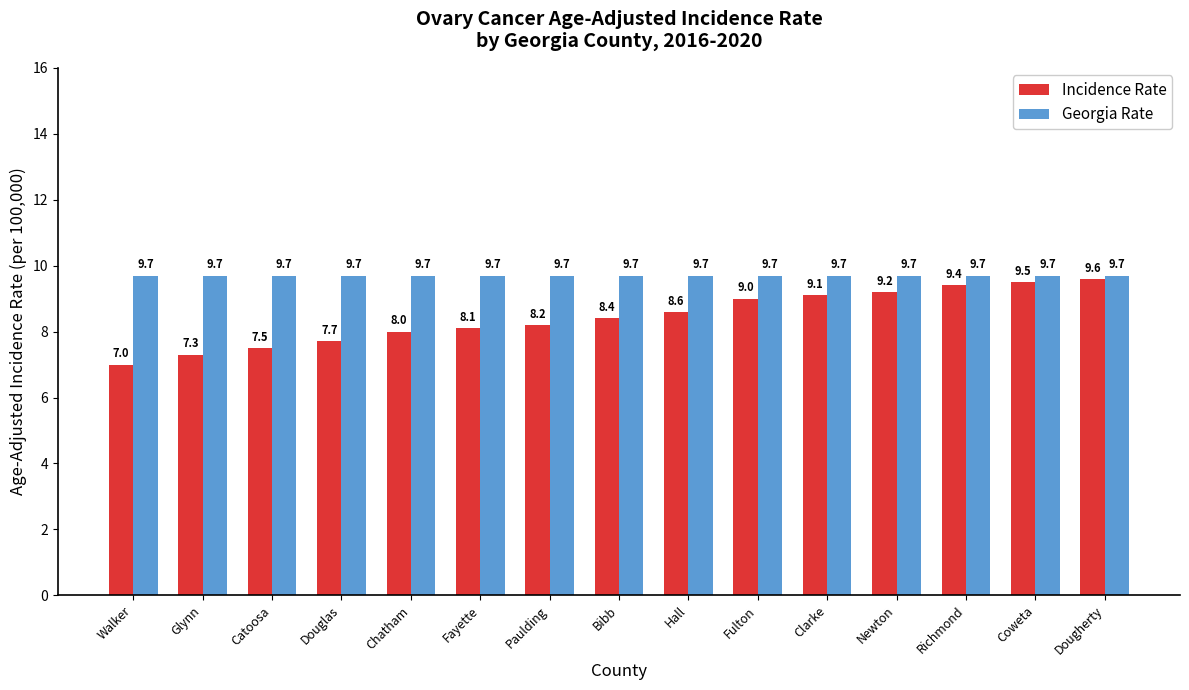

Reading left to right, transcribe all the data shown in this chart.

Incidence Rate: 7.0	7.3	7.5	7.7	8.0	8.1	8.2	8.4	8.6	9.0	9.1	9.2	9.4	9.5	9.6
Georgia Rate: 9.7	9.7	9.7	9.7	9.7	9.7	9.7	9.7	9.7	9.7	9.7	9.7	9.7	9.7	9.7